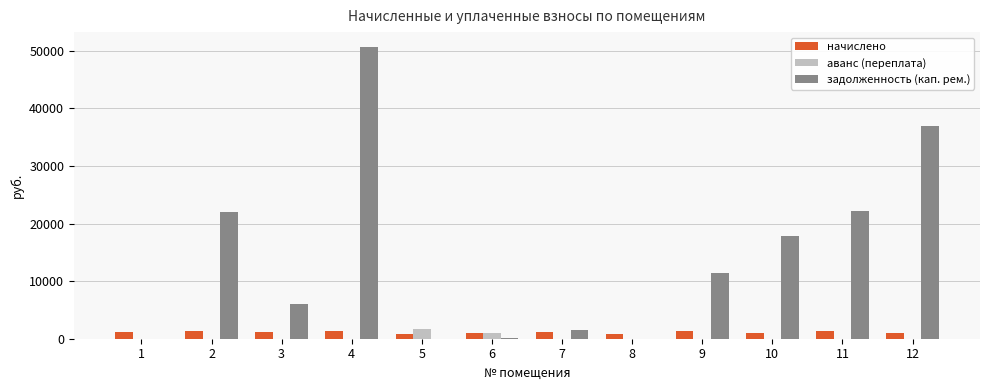

How many groups of bars are there?

12